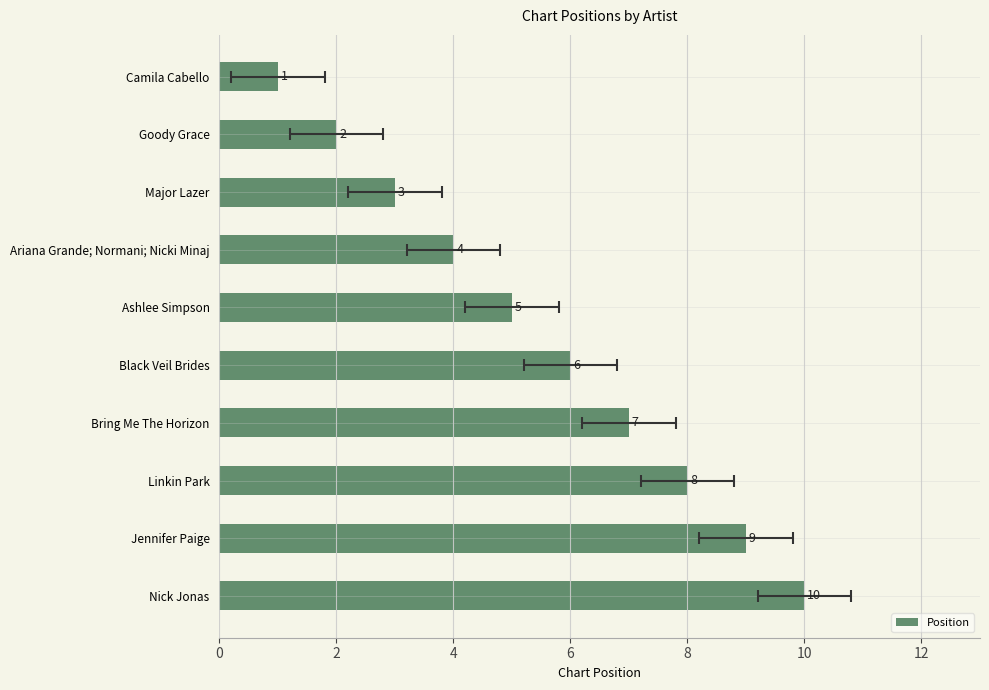

What is the value of the 5th bar from the left?

5